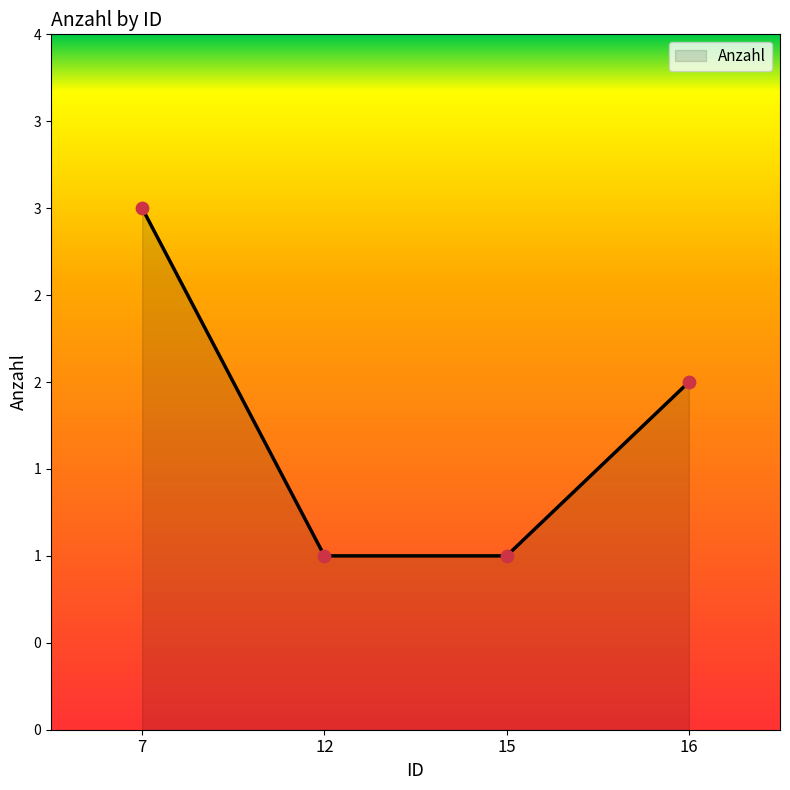

What is the change in value from 7 to 15?

-2